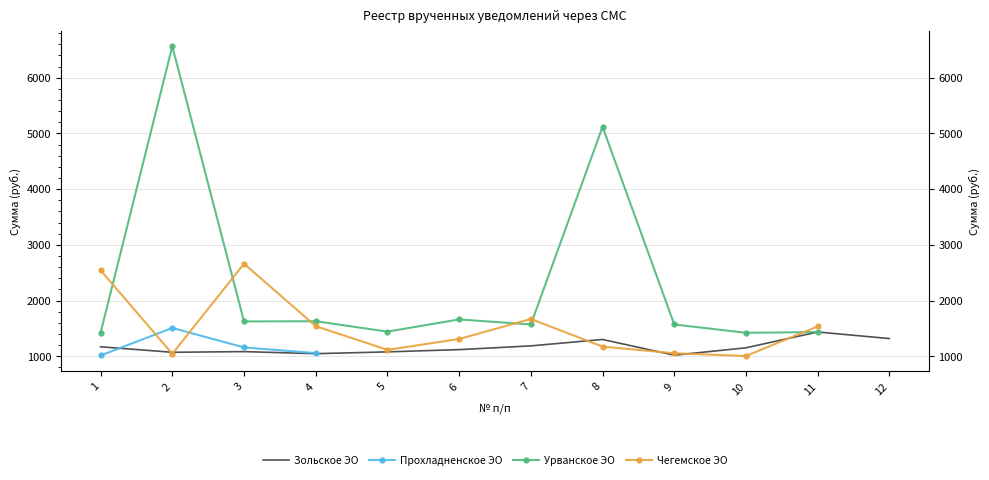

What is the value of the Урванское ЭО point at the 1st from the left?

1424.8